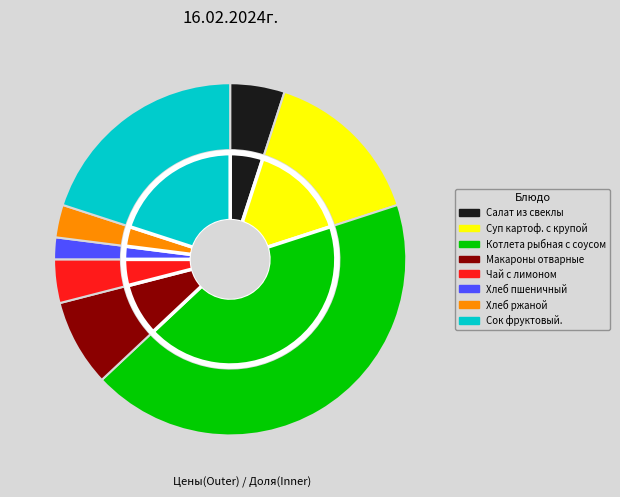

What is the largest slice in the pie chart?

Котлета рыбная с соусом